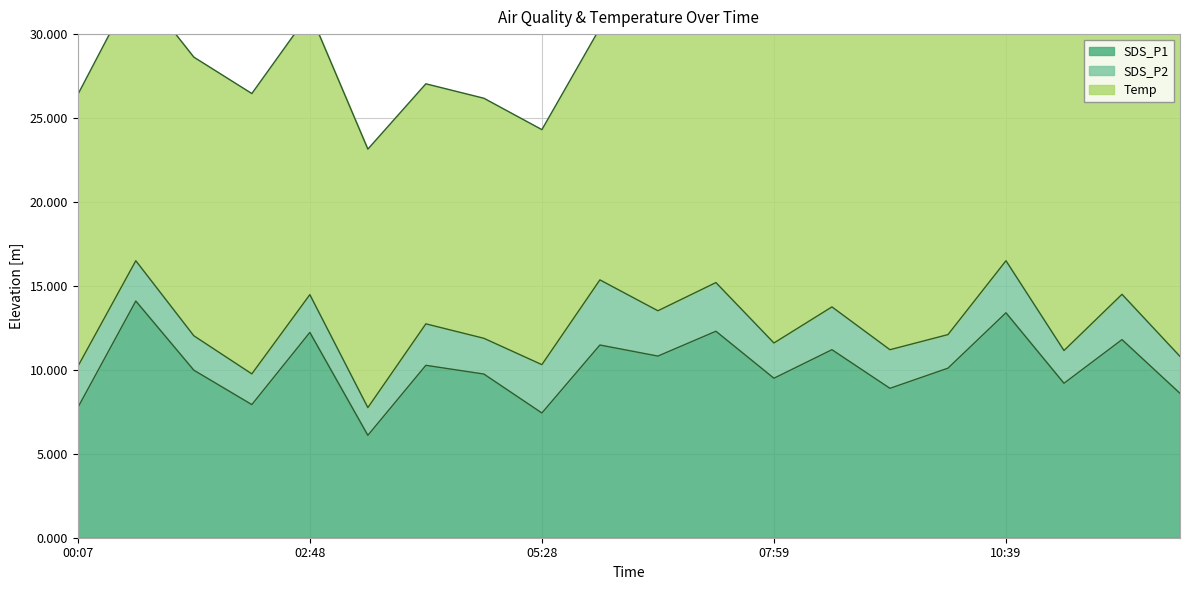

The value of SDS_P1 at 03:28 is 1.9. True or false?

False